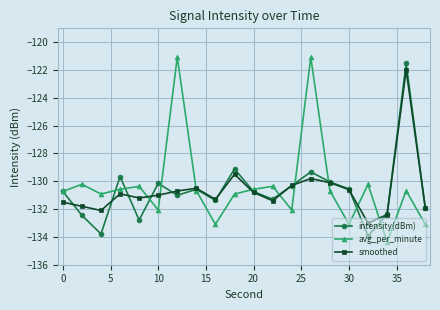

True or false: smoothed and avg_per_minute cross at least once.

True